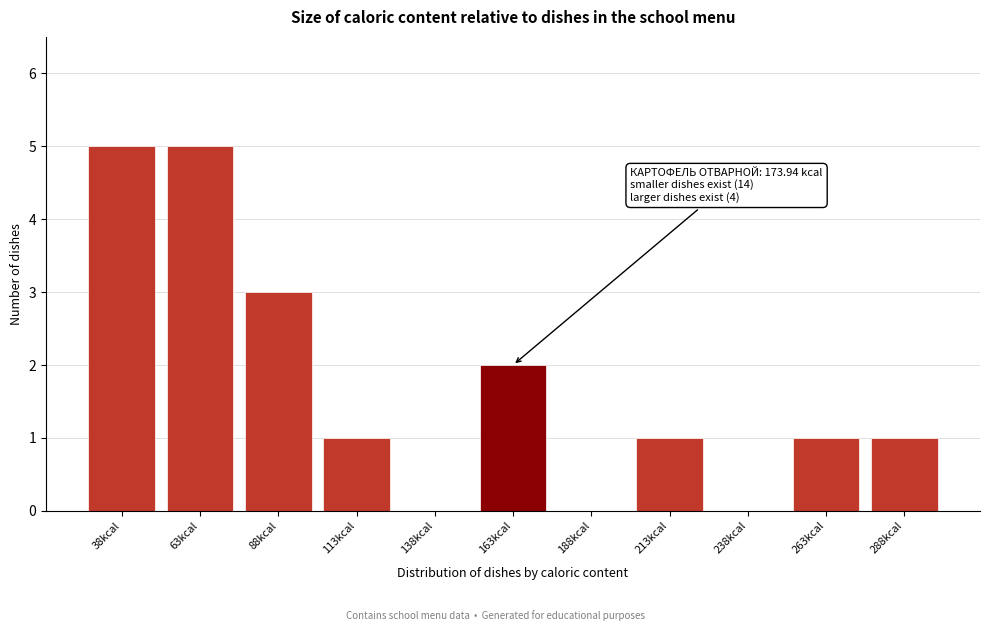

Reading right to left, transcribe all the data shown in this chart.

288kcal=1	263kcal=1	238kcal=0	213kcal=1	188kcal=0	163kcal=2	138kcal=0	113kcal=1	88kcal=3	63kcal=5	38kcal=5